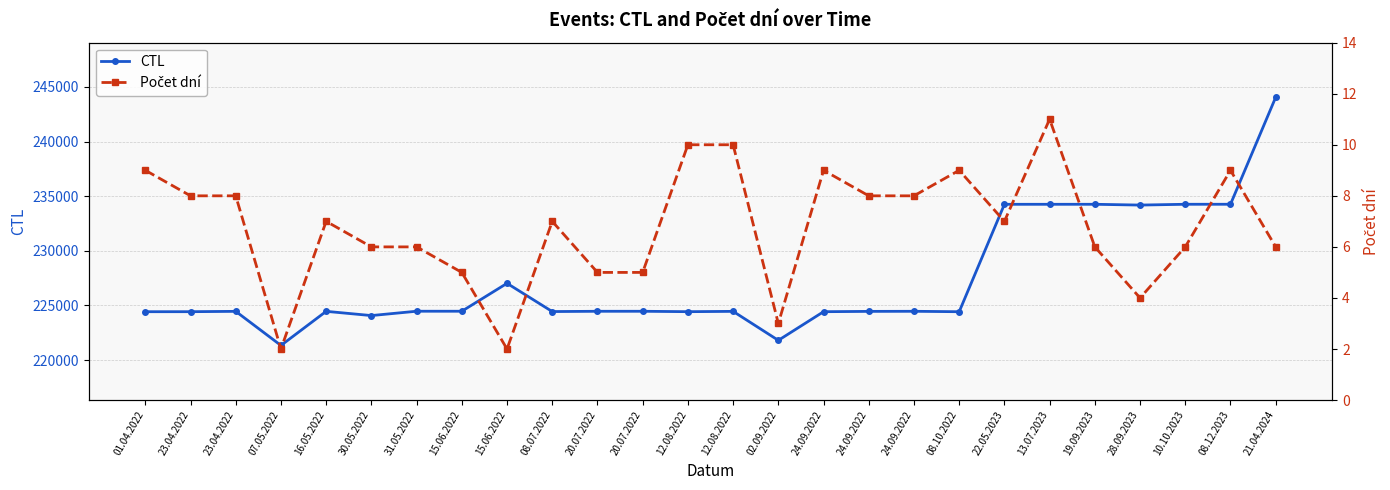

Which category has the lowest value across all series?

07.05.2022